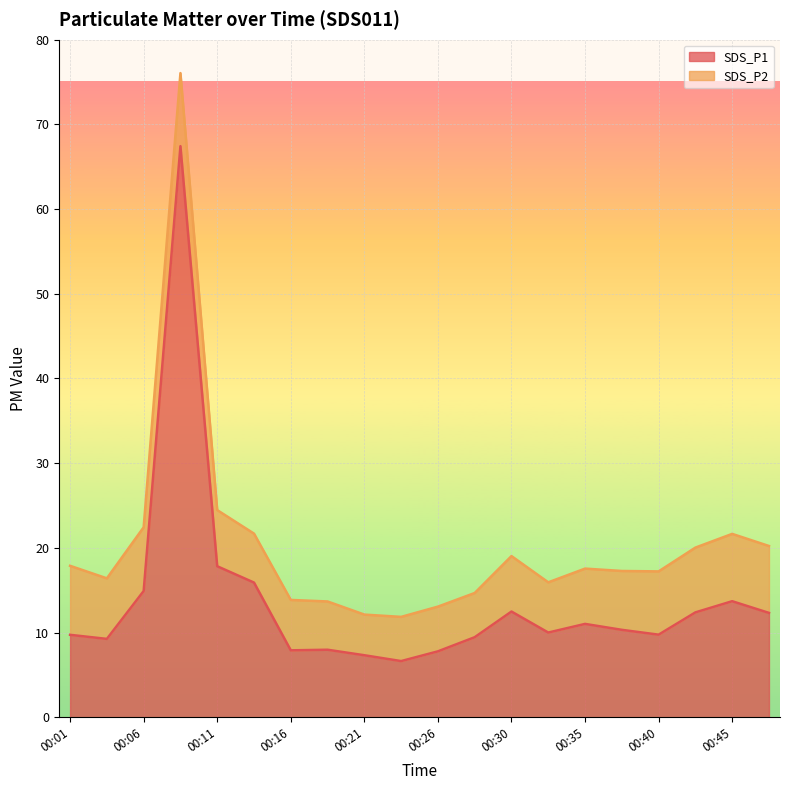

What is the maximum value for SDS_P1?

67.4